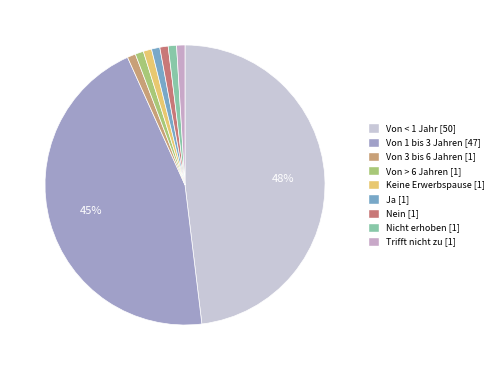

Rank the categories by value from highest to lowest.

Von < 1 Jahr, Von 1 bis 3 Jahren, Von 3 bis 6 Jahren, Von > 6 Jahren, Keine Erwerbspause, Ja, Nein, Nicht erhoben, Trifft nicht zu